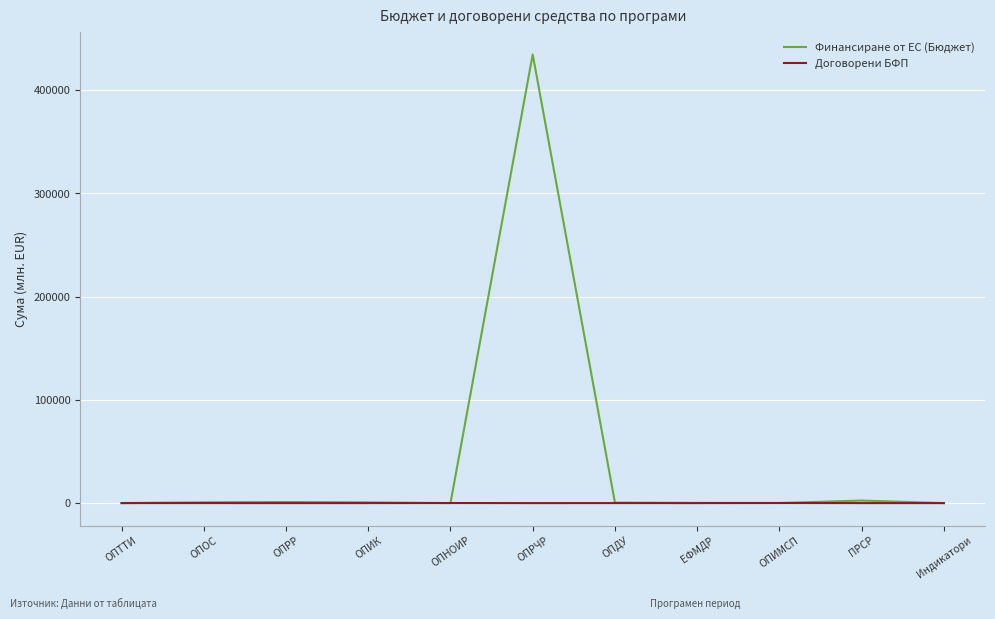

Which series changed the most between ОПРЧР and ОПИМСП?

Финансиране от ЕС (Бюджет)